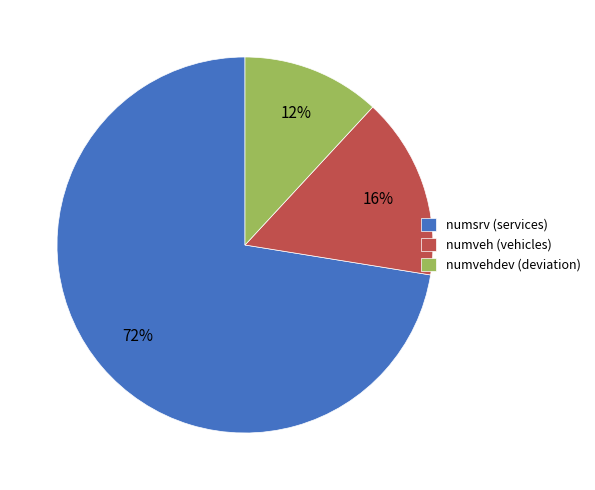

Which slice represents more than half of the pie?

numsrv (services)